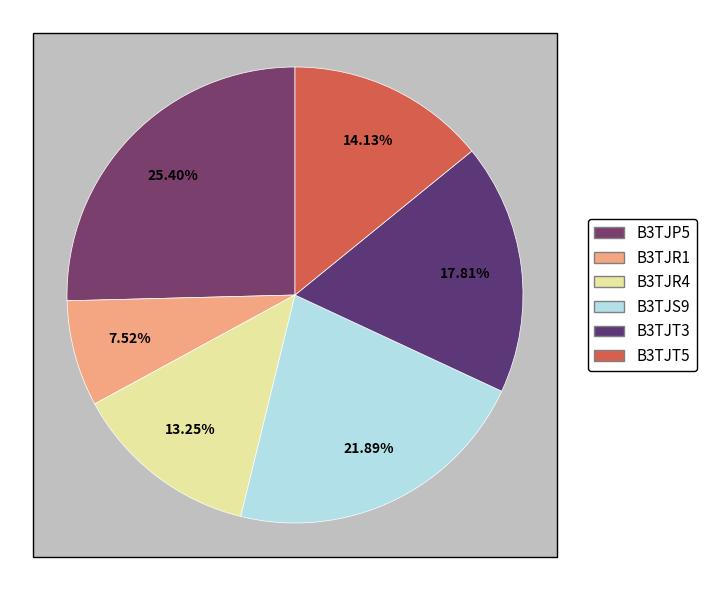

Between B3TJT5 and B3TJR4, which is larger?

B3TJT5